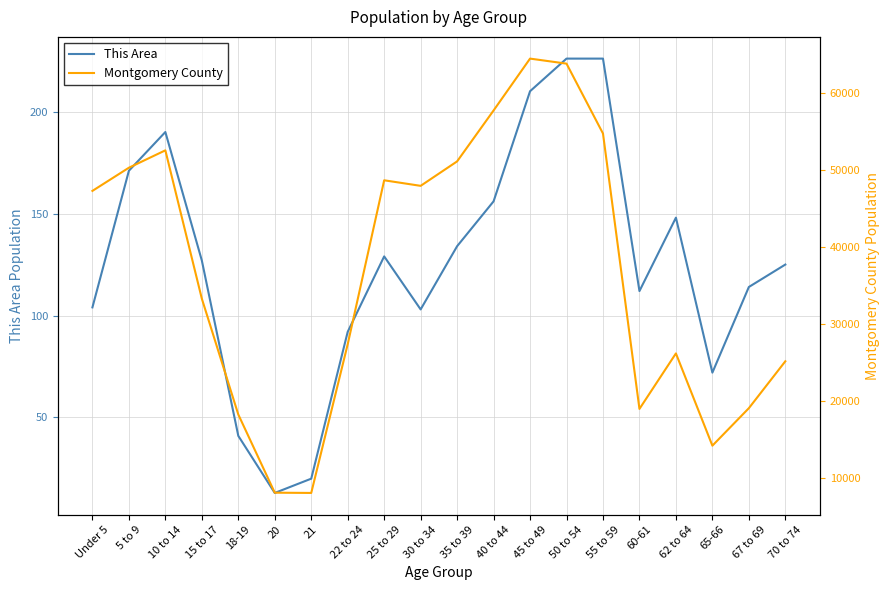

What is the difference between the This Area values at 35 to 39 and 45 to 49?

76